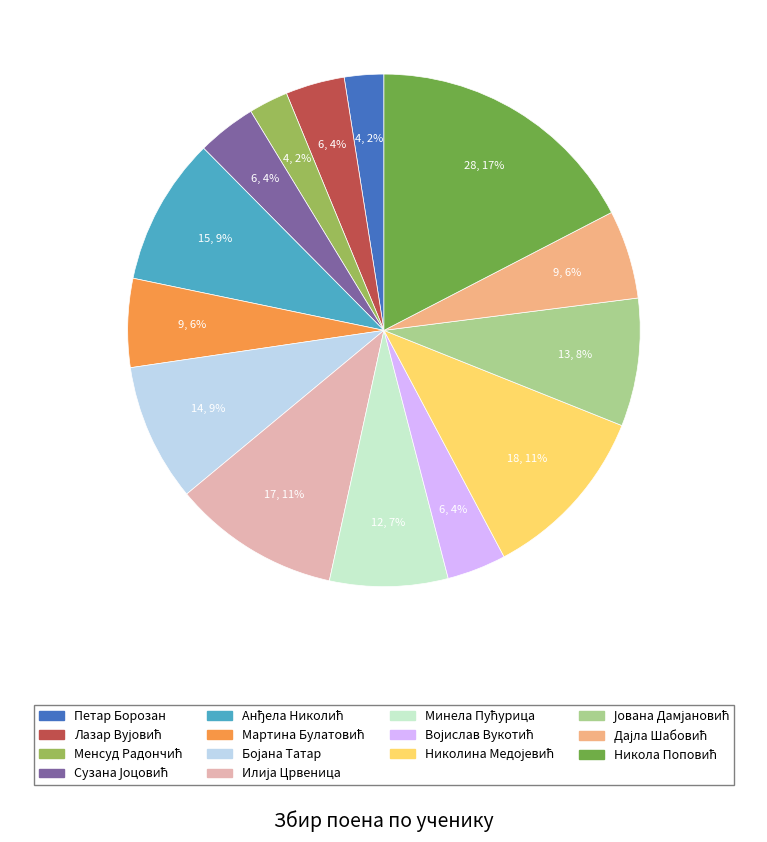

To the nearest percent, what is the difference between the largest and smallest slice percentages?

15%